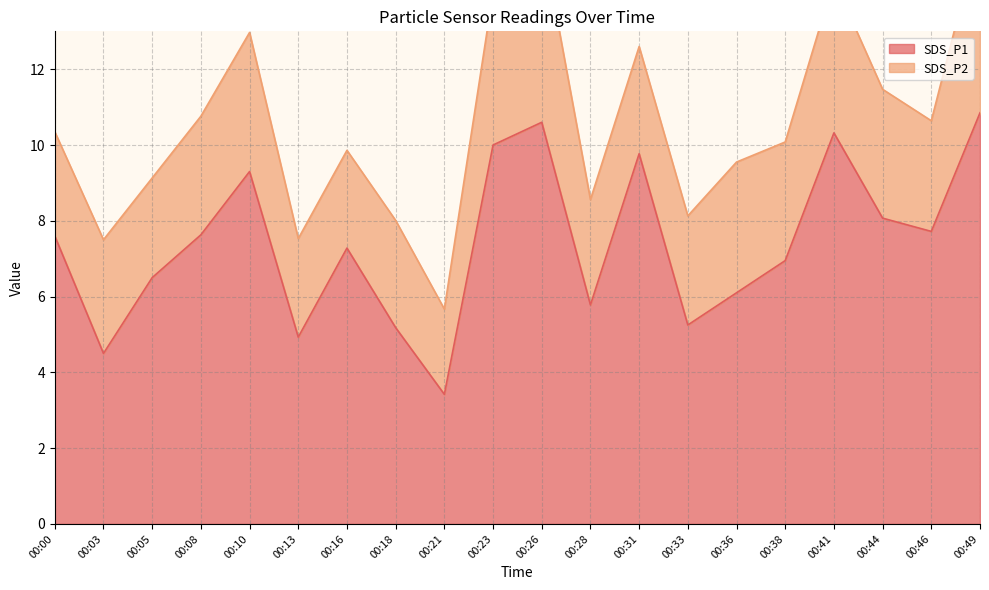

What is the ratio of the value at 00:18 to the value at 00:26?

0.5